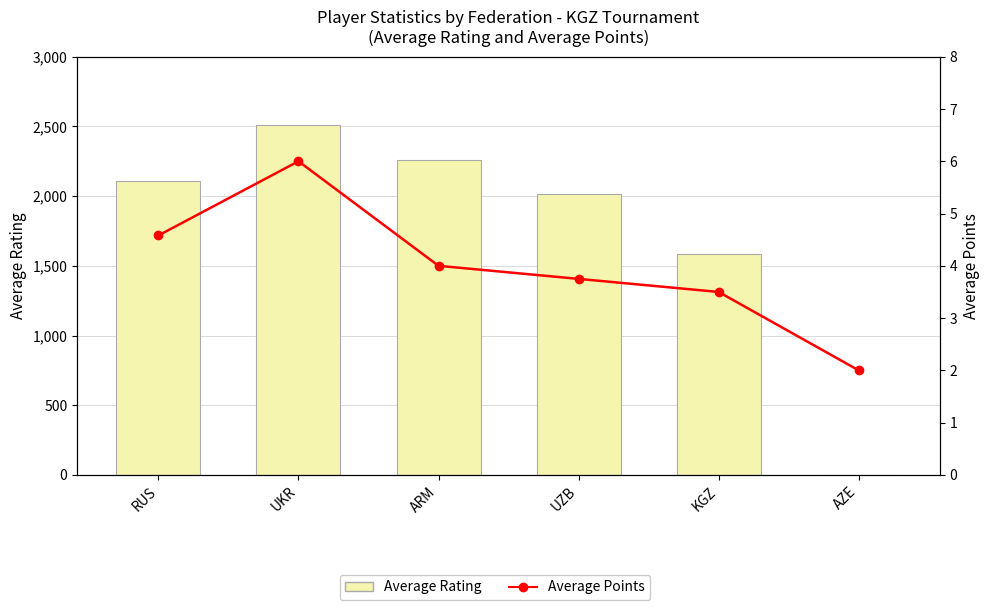

What is the value of the Average Points bar at the 2nd from the left?

6.0